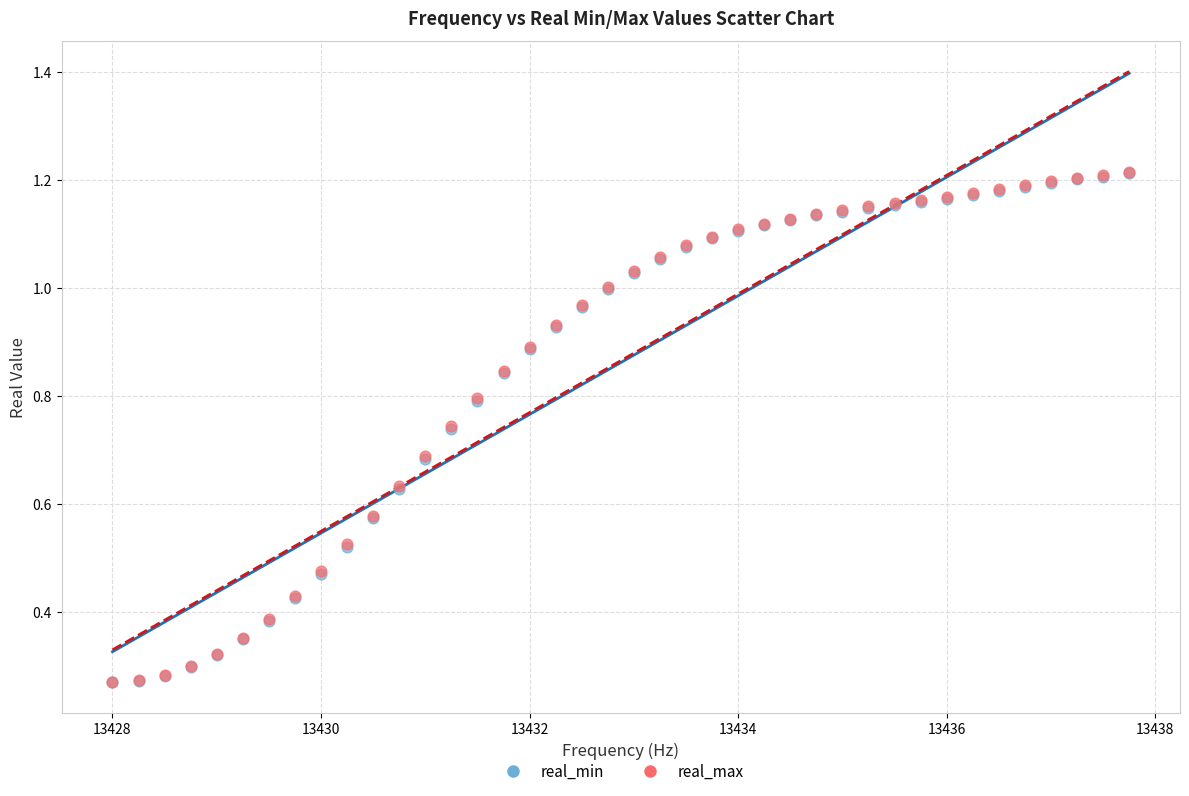

Which series has the largest Y range (max minus min)?

real_max